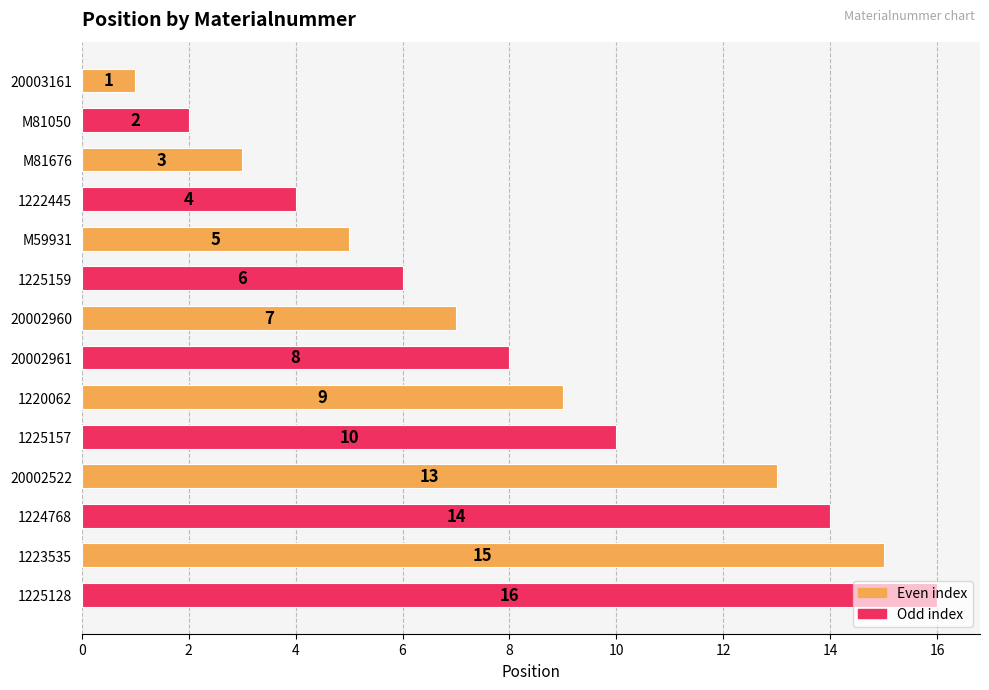

List the labels in order of value, largest first.

1225128, 1223535, 1224768, 20002522, 1225157, 1220062, 20002961, 20002960, 1225159, M59931, 1222445, M81676, M81050, 20003161